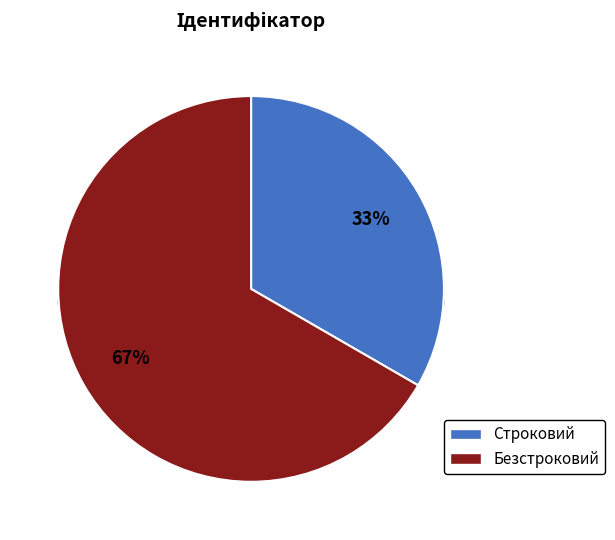

Combined, what portion of the pie is Строковий and Безстроковий?

100.0%